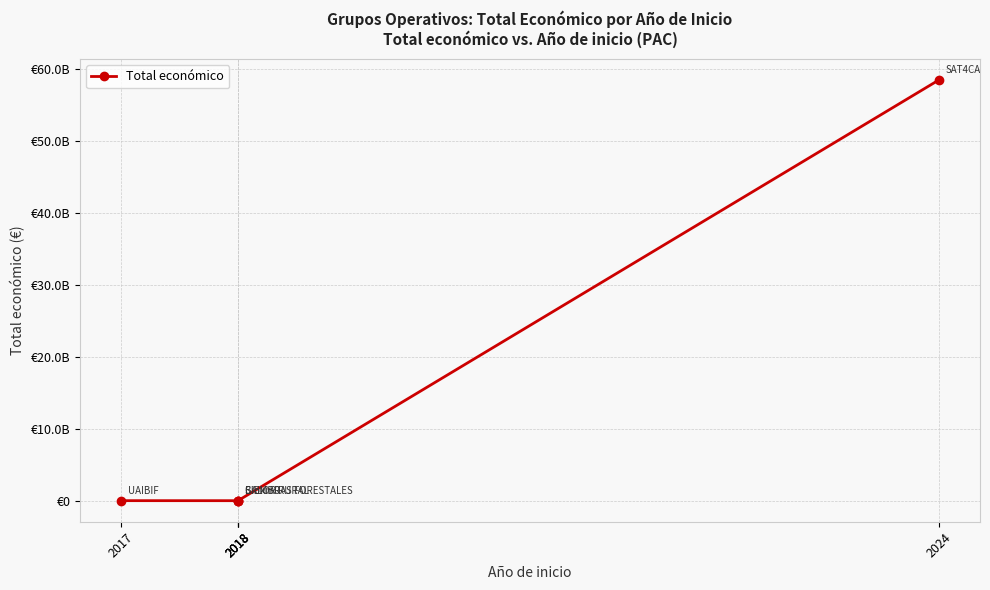

Where is the data nearest to the value 29231519891?

2018